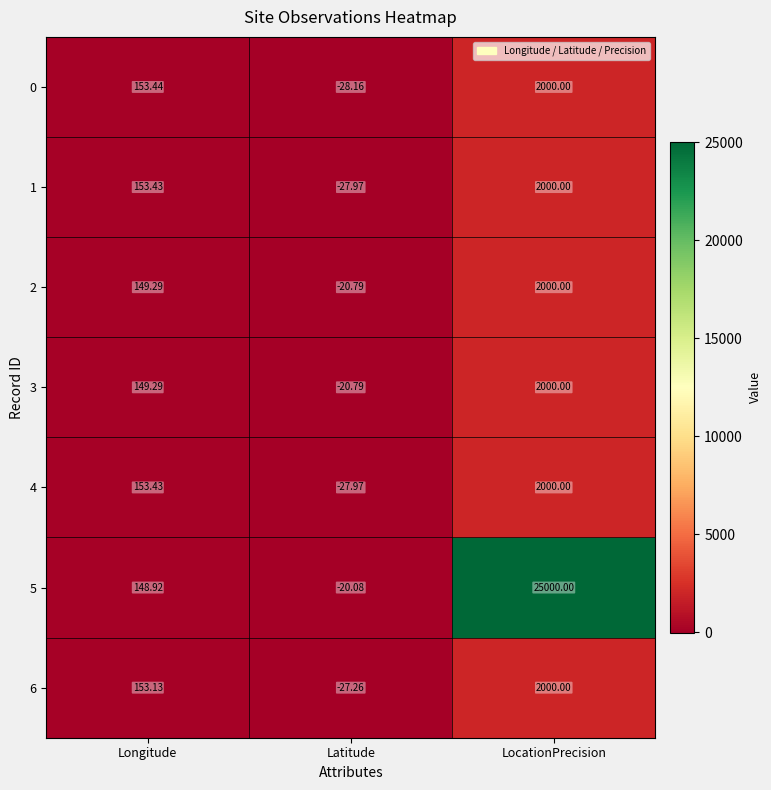

At which label does 2 first exceed 149?

Longitude